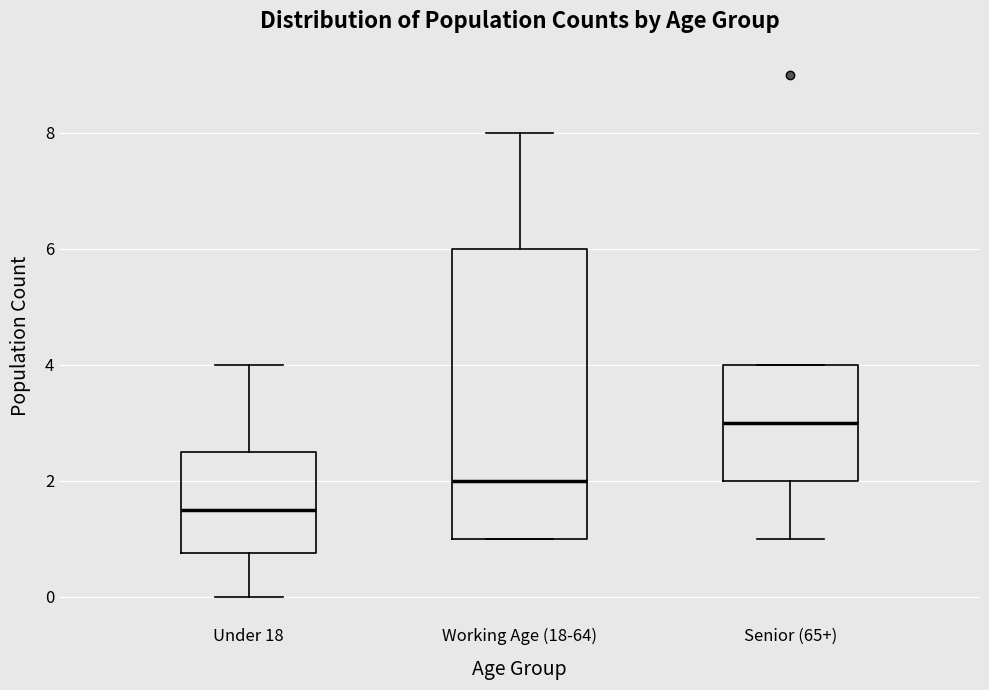

Reading left to right, transcribe this box plot: for each box, give where its median line is, the range the box spans, and where its two whiskers end, as read against the y-axis. The values are not printed on the chart, so give them approximately, as read against the axis.

Under 18: median 1.6, box 0.8 to 2.6, whiskers 0.0 to 4.0
Working Age (18-64): median 2.0, box 1.0 to 6.0, whiskers 1.0 to 8.0
Senior (65+): median 3.0, box 2.0 to 4.0, whiskers 1.0 to 4.0